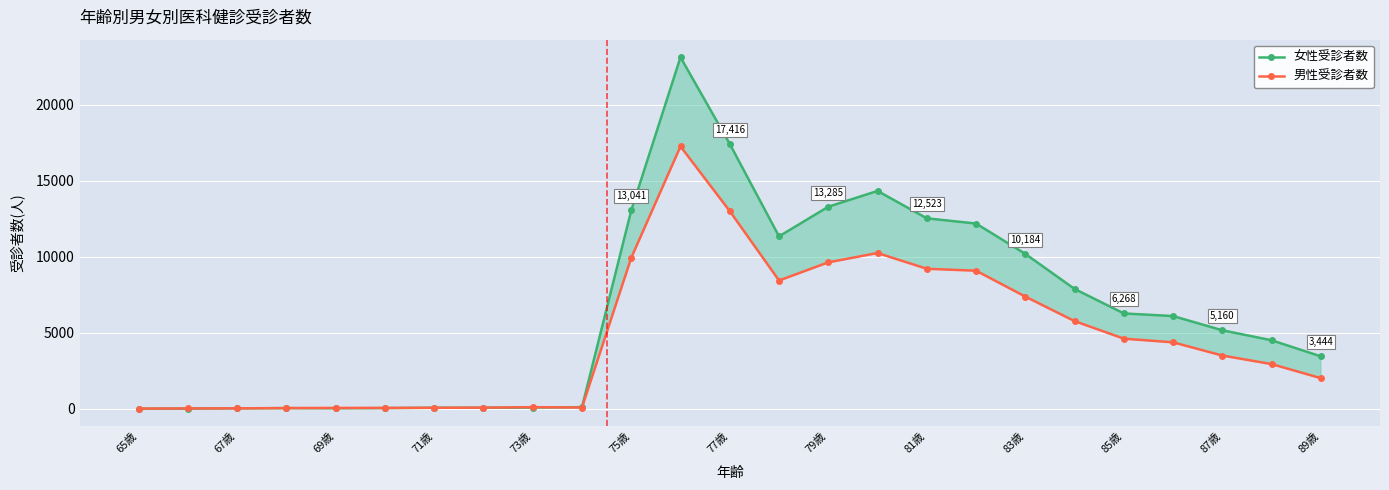

True or false: 男性受診者数 has more than 0 points higher than both neighbors.

True